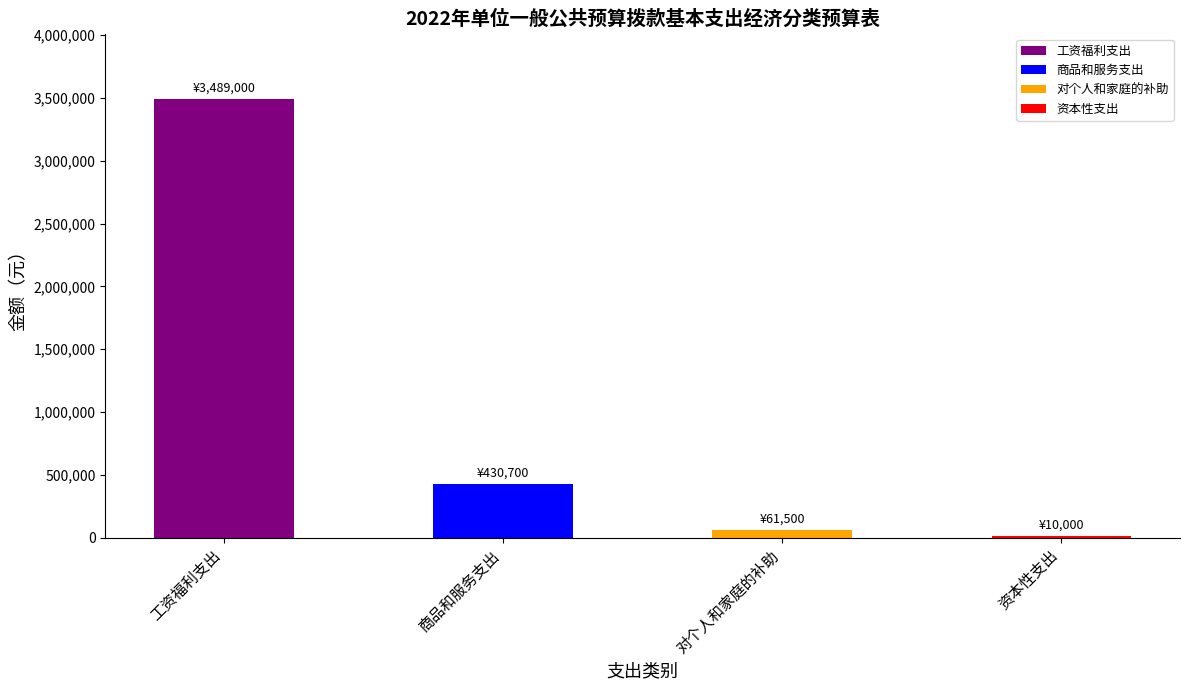

What is the sum of all values?

3991200